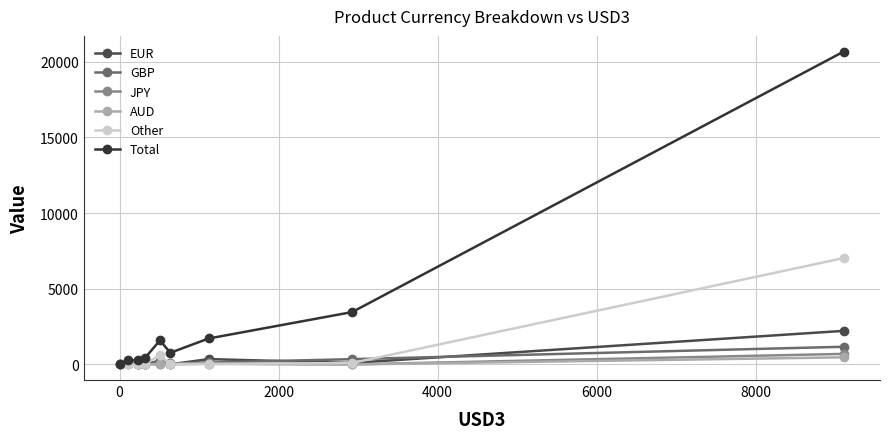

Is this an area chart (filled region under the line)?

No